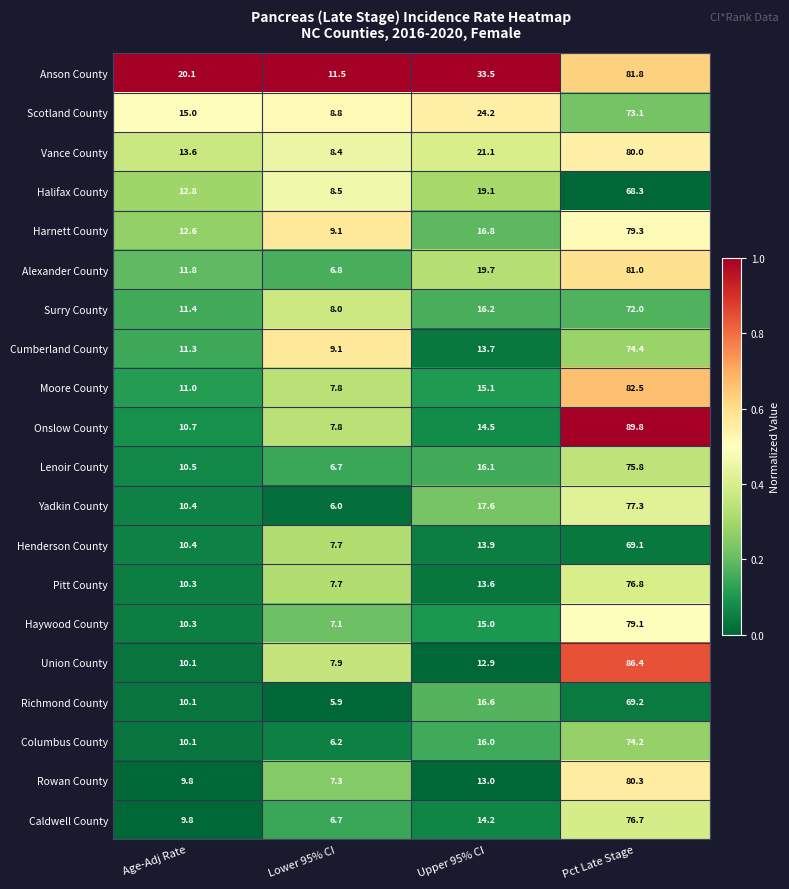

What value does the Rowan County series have at Pct Late Stage?

80.3